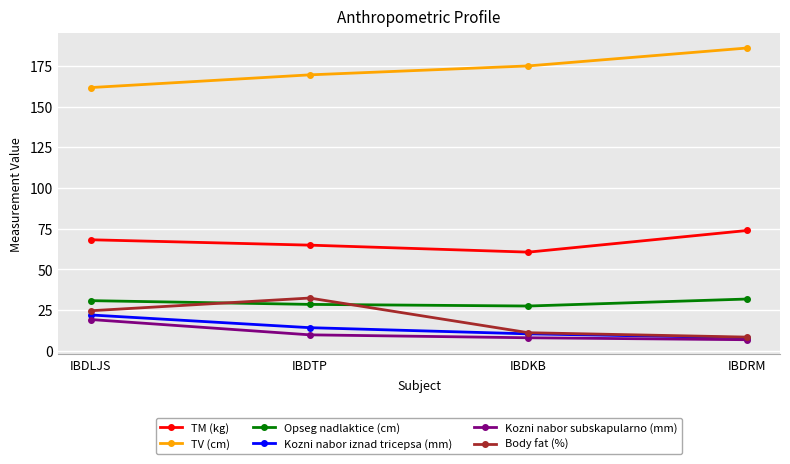

What are all the series names shown in the legend?

TM (kg), TV (cm), Opseg nadlaktice (cm), Kozni nabor iznad tricepsa (mm), Kozni nabor subskapularno (mm), Body fat (%)